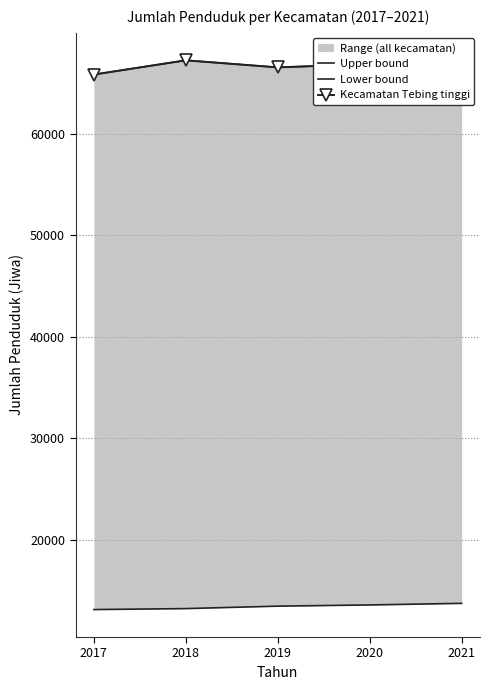

Reading right to left, transcribe all the data shown in this chart.

Upper bound: 2021=66652	2020=66880	2019=66552	2018=67247	2017=65847
Lower bound: 2021=13754	2020=13597	2019=13478	2018=13238	2017=13142
Kecamatan Tebing tinggi: 2021=66652	2020=66880	2019=66552	2018=67247	2017=65847